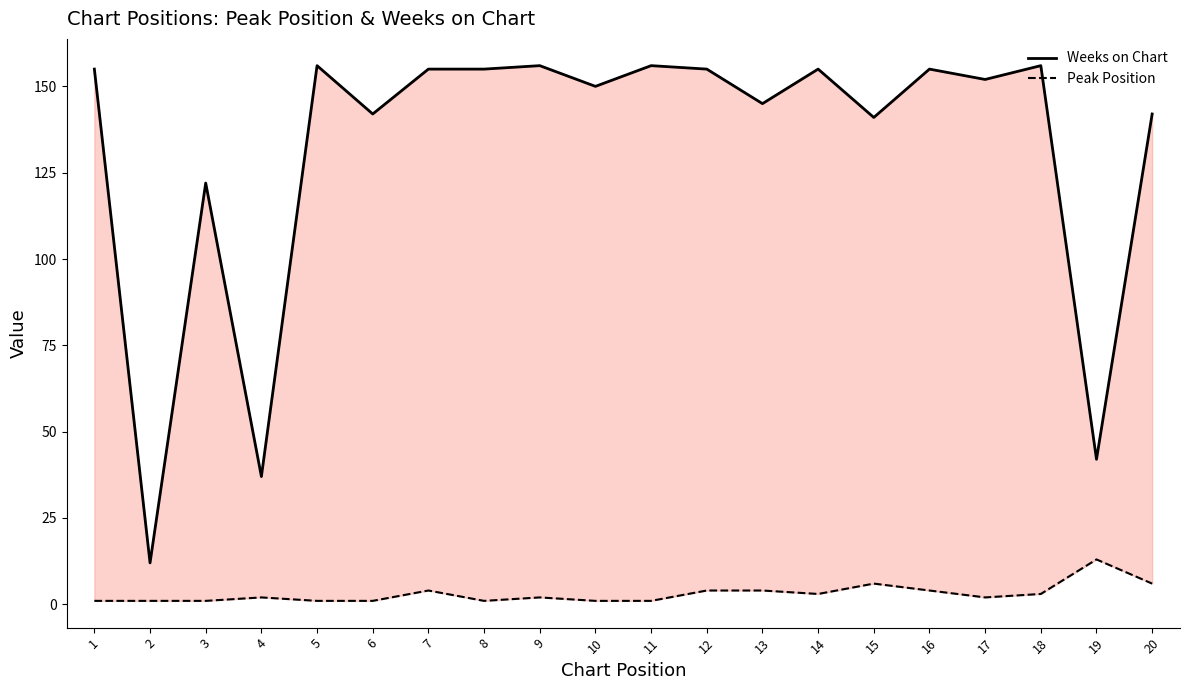

What is the difference between the second highest and minimum values in the Peak Position series?

5